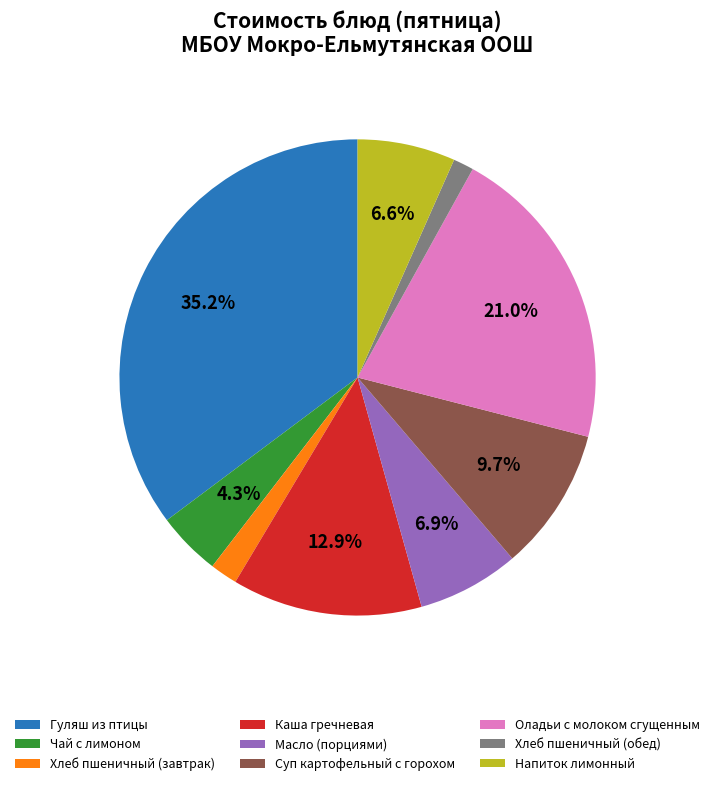

Is there any slice that represents more than half of the pie?

No